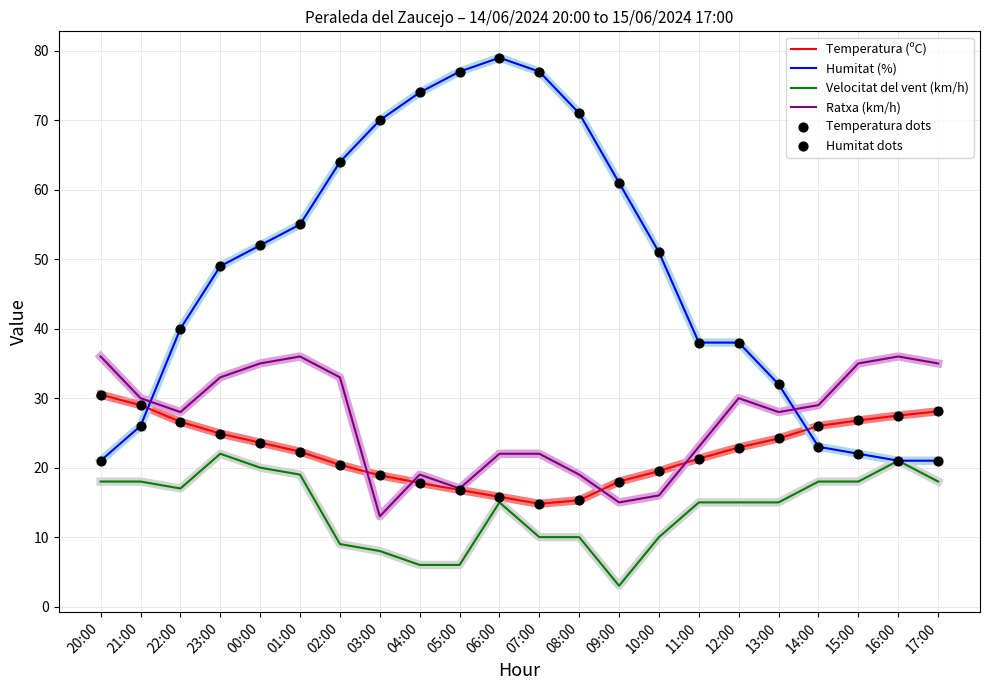

What is the difference between the highest and lowest values at 01:00?

36.0